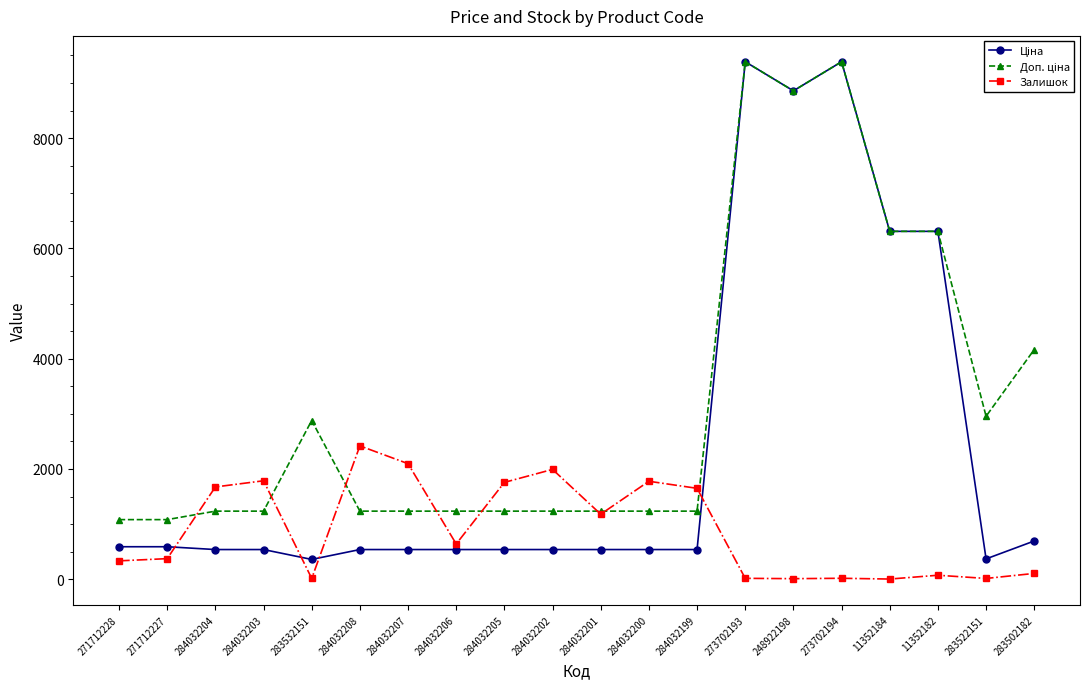

True or false: Залишок has more than 1 interior local peaks.

True